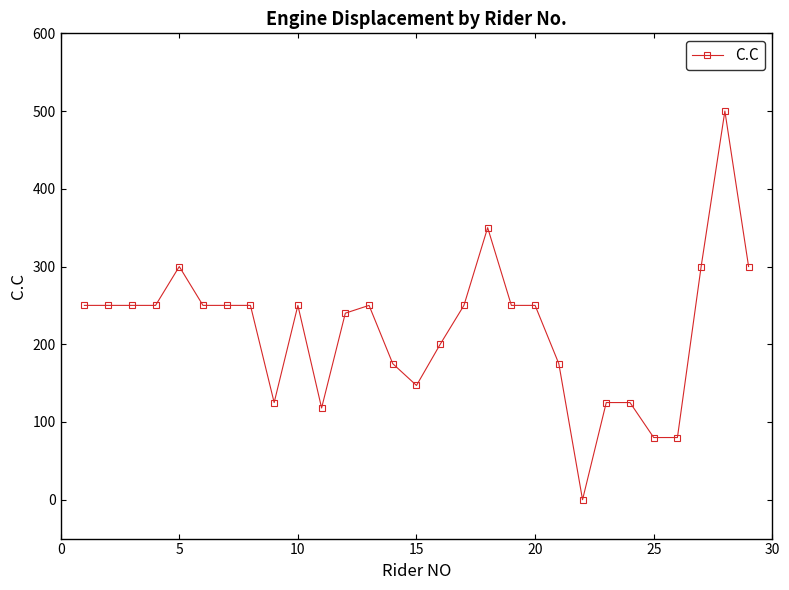

What is the difference between the second highest and second lowest values?

270